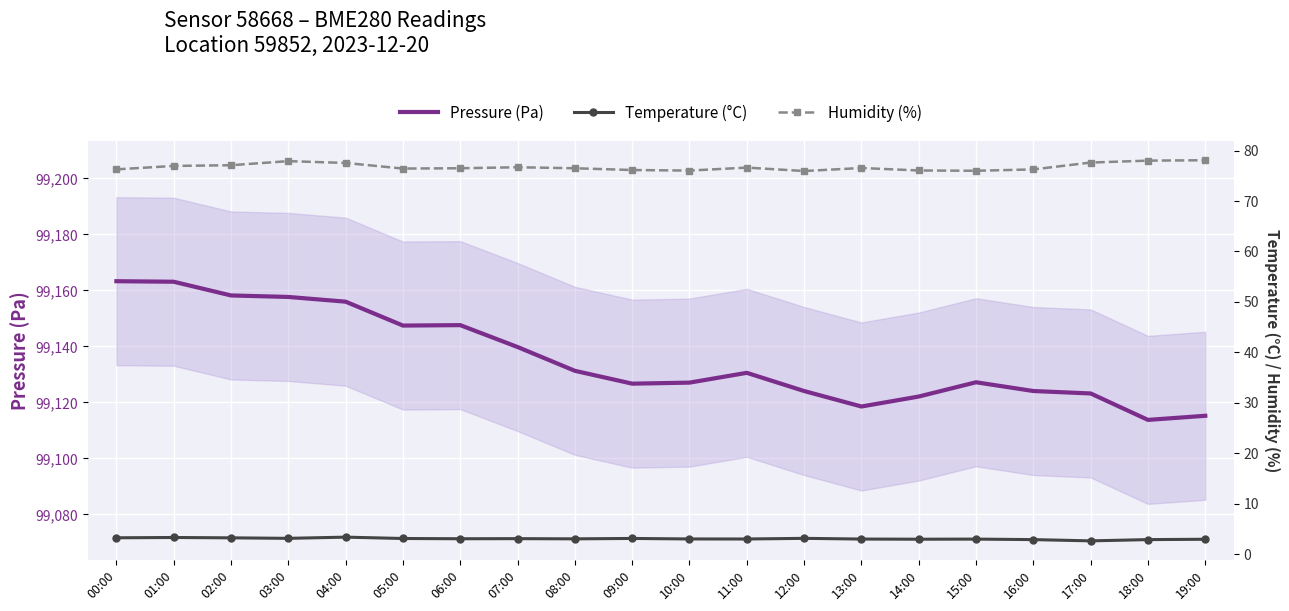

Between 00:00 and 05:00, which series saw the biggest shift?

Pressure (Pa)